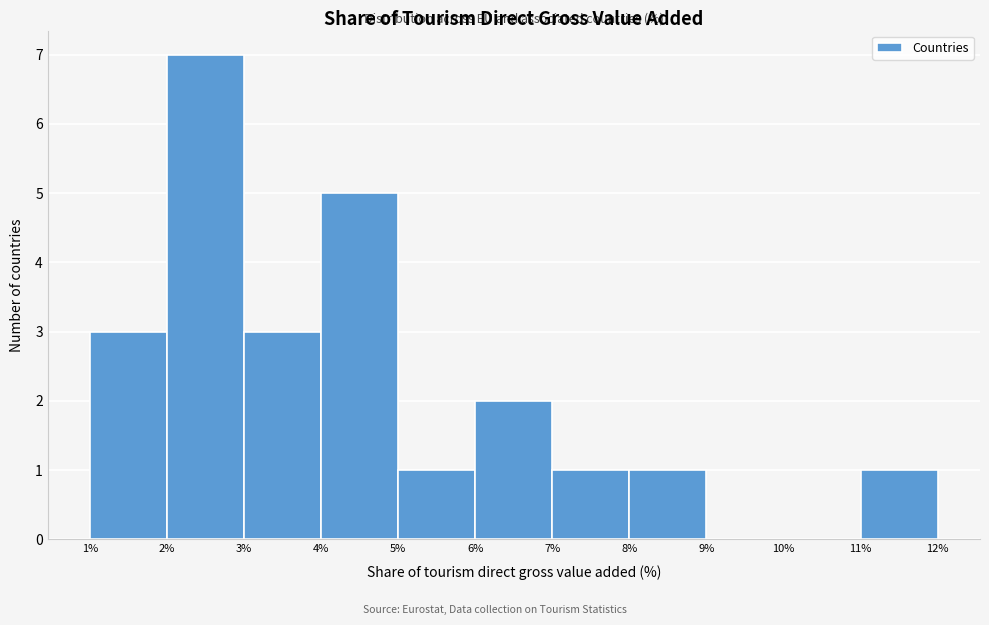

Reading left to right, transcribe this chart: for each bar, give the range it covers on the x-axis and its height. The values are not printed on the chart, so give them approximately, as read against the axis.

1% to 2%: 3
2% to 3%: 7
3% to 4%: 3
4% to 5%: 5
5% to 6%: 1
6% to 7%: 2
7% to 8%: 1
8% to 9%: 1
9% to 10%: 0
10% to 11%: 0
11% to 12%: 1